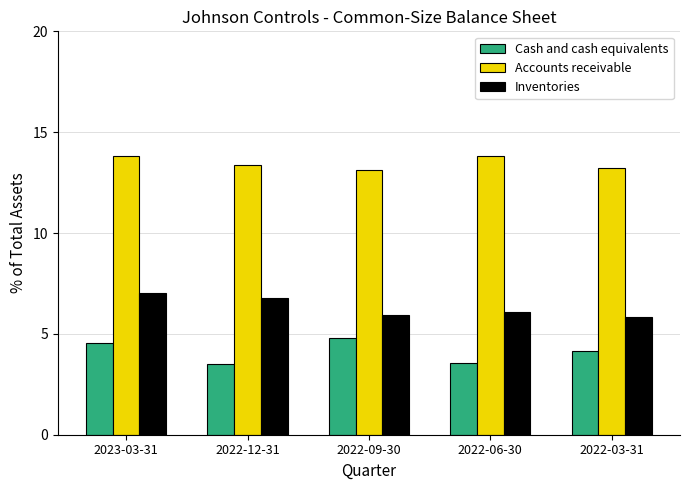

The Inventories series shows 12.1 at 2022-12-31. True or false?

False